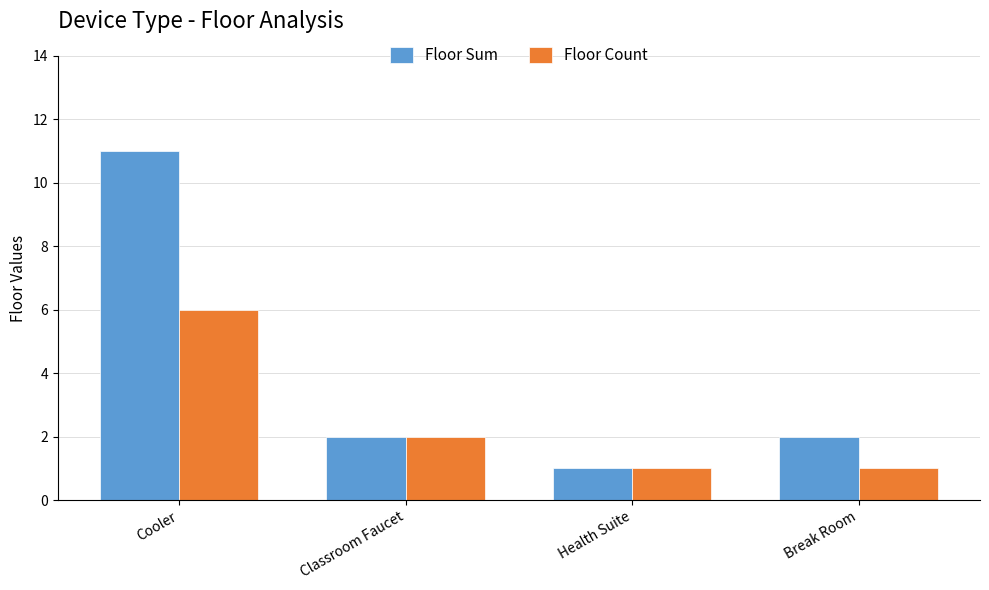

What is the total value across all series at Break Room?

3